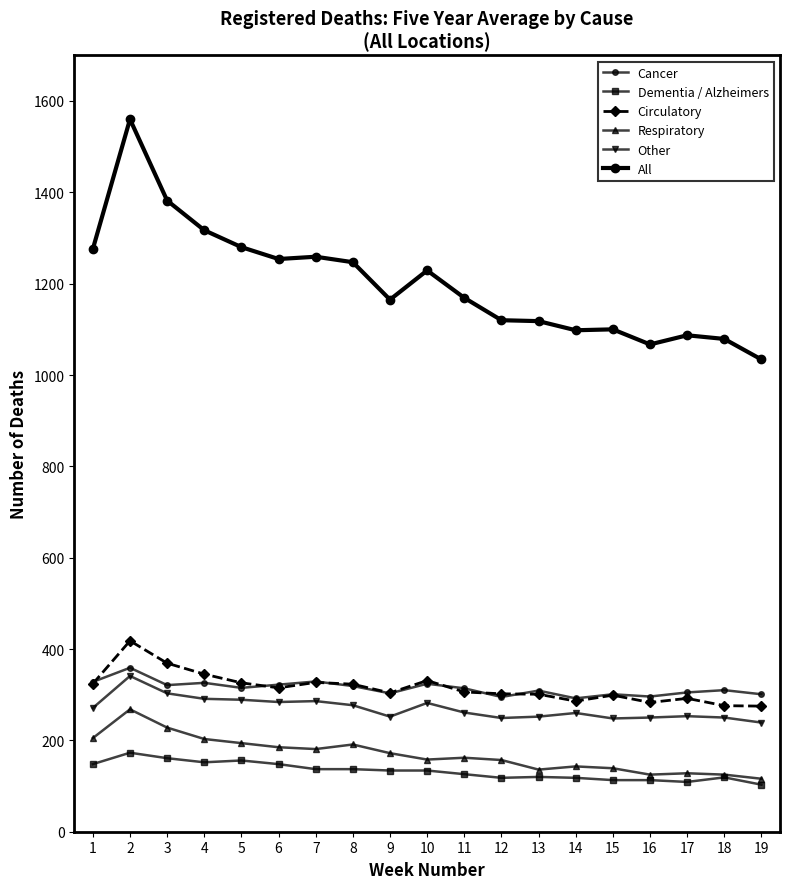

How many data points does each series have?

19